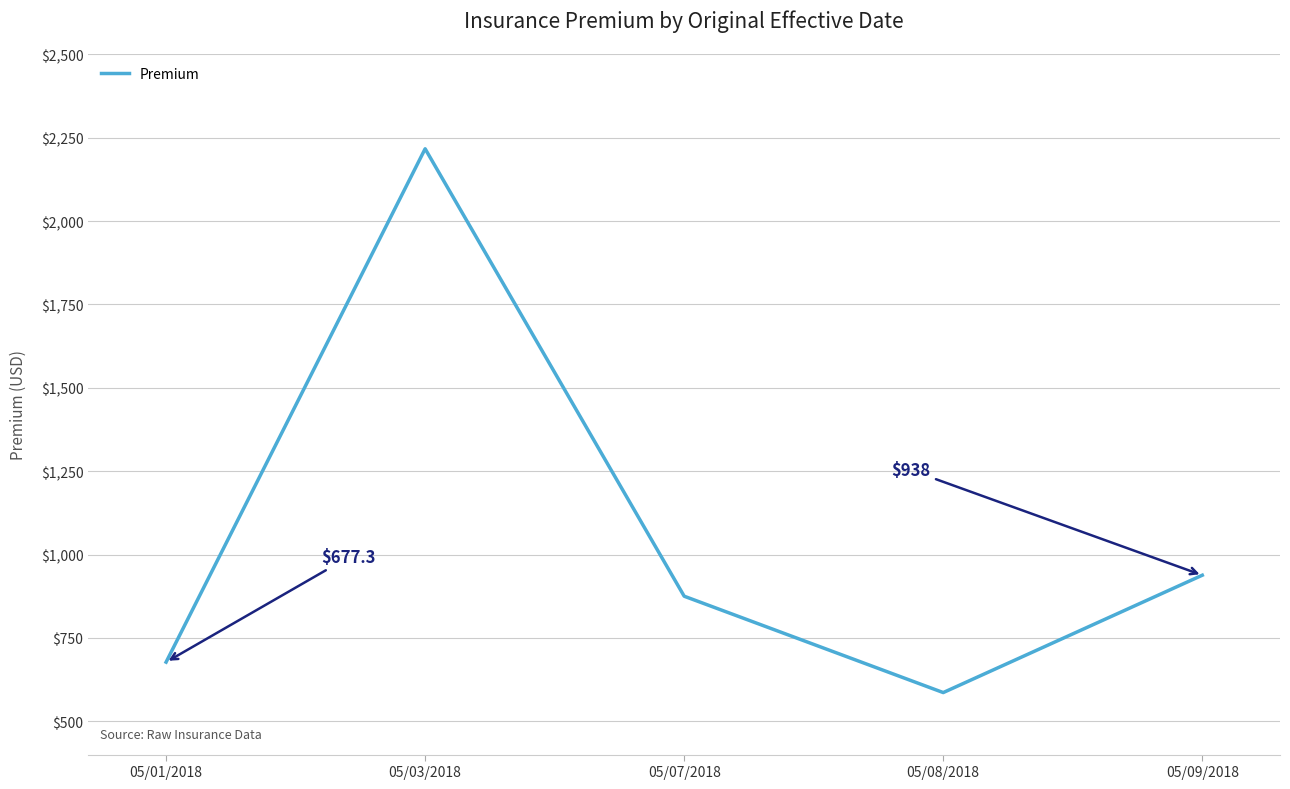

Does the chart have visible grid lines?

Yes